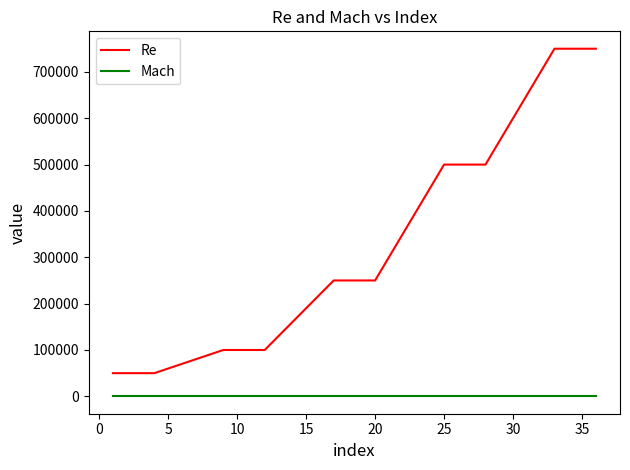

Rank the series by their maximum value, from highest to lowest.

Re, Mach